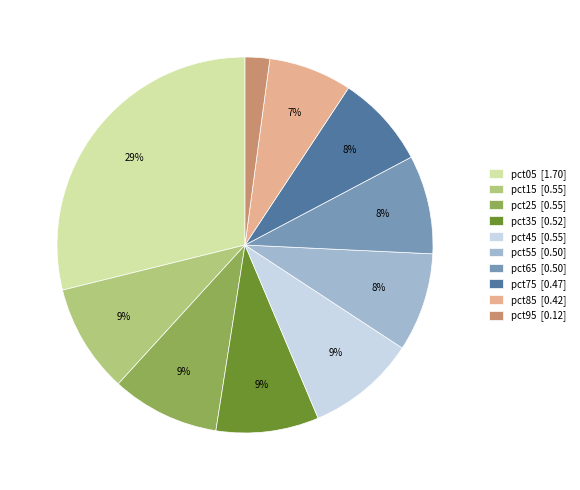

To the nearest percent, what percentage of the pie is pct95?

2%